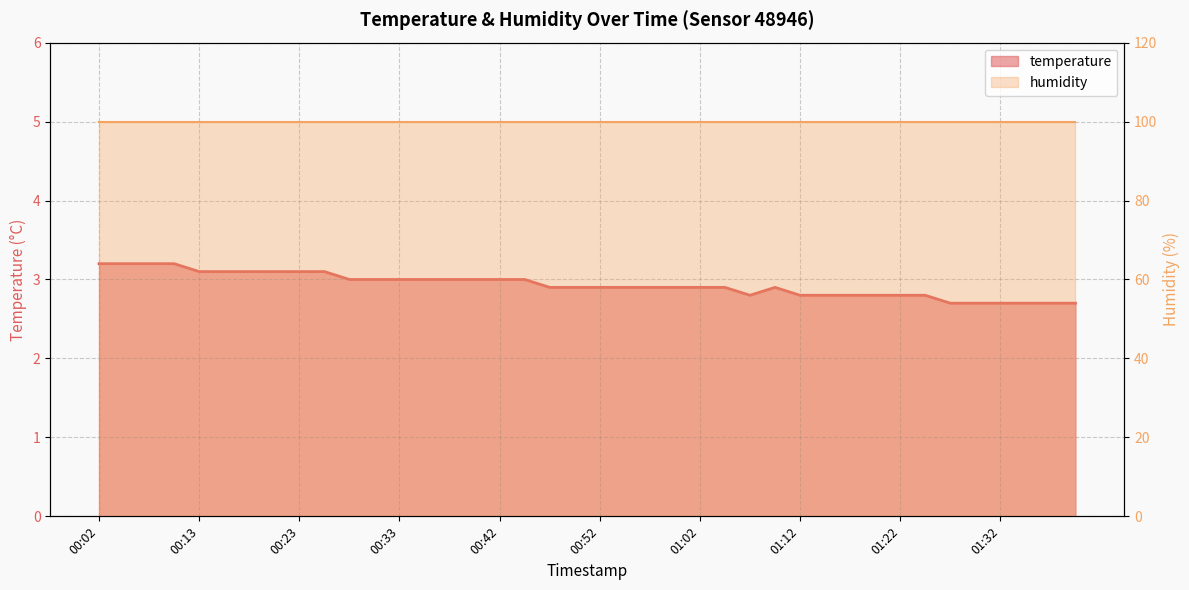

What is the average value?

2.9